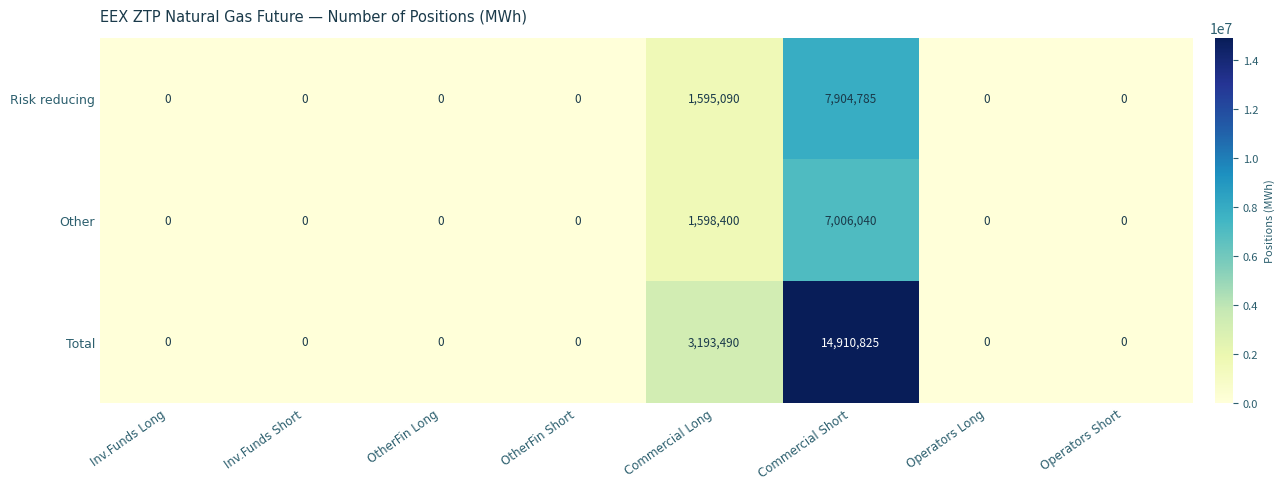

At which category is the sum across all series the highest?

Commercial Short